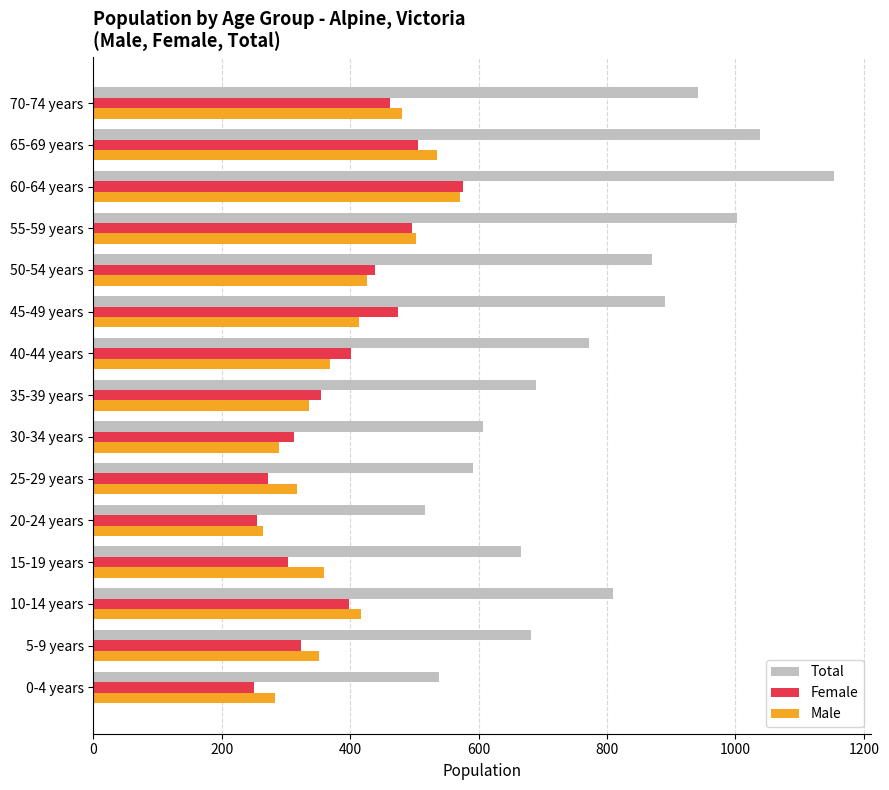

Between 35-39 years and 60-64 years, which series saw the biggest shift?

Total